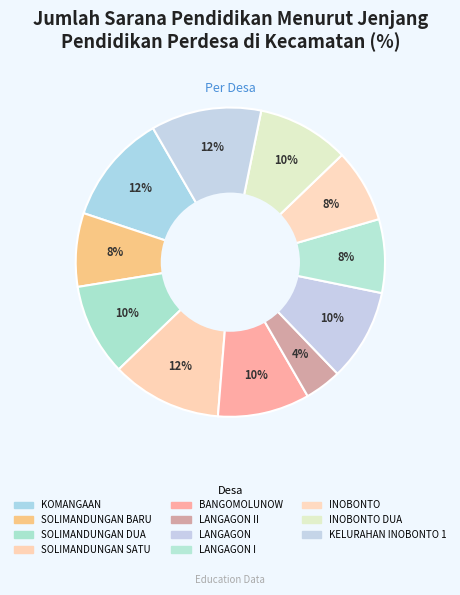

Count the number of slices in the pie.

11